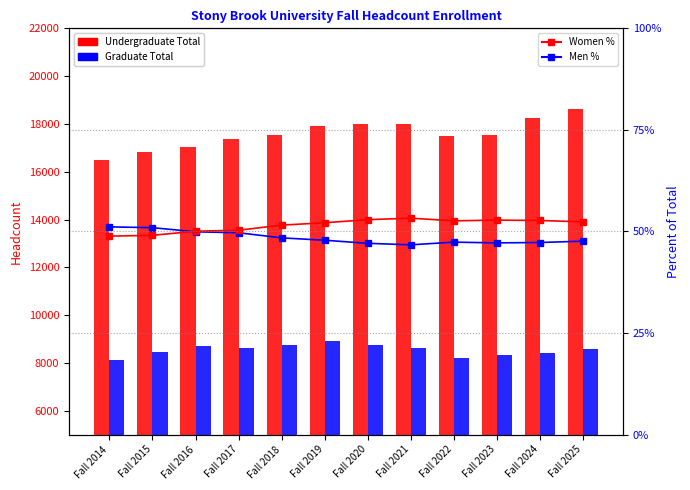

Are the bars grouped side by side (vs. stacked)?

Yes